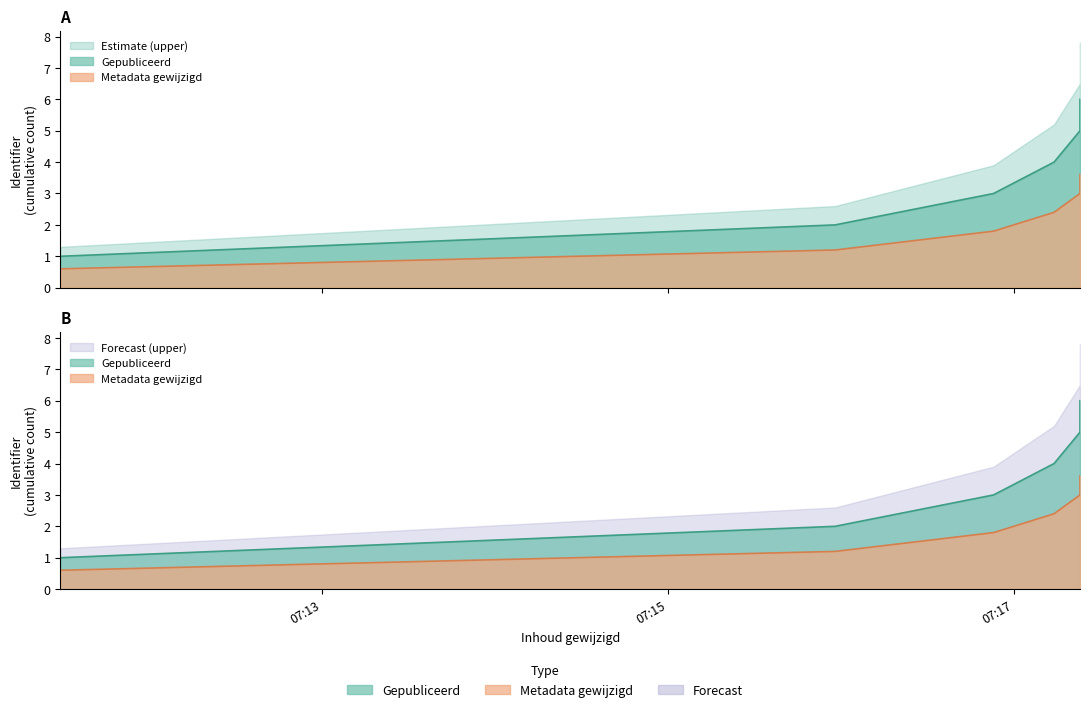

True or false: Metadata gewijzigd and Gepubliceerd intersect in this chart.

False